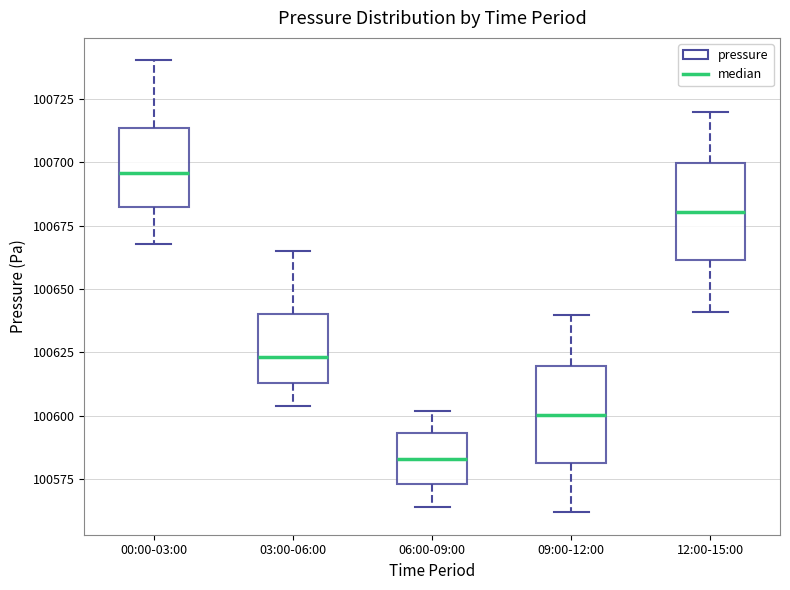

Reading left to right, transcribe this box plot: for each box, give where its median line is, the range the box spans, and where its two whiskers end, as read against the y-axis. The values are not printed on the chart, so give them approximately, as read against the axis.

00:00-03:00: median 100695, box 100680 to 100715, whiskers 100670 to 100740
03:00-06:00: median 100625, box 100615 to 100640, whiskers 100605 to 100665
06:00-09:00: median 100585, box 100575 to 100595, whiskers 100565 to 100600
09:00-12:00: median 100600, box 100580 to 100620, whiskers 100560 to 100640
12:00-15:00: median 100680, box 100660 to 100700, whiskers 100640 to 100720